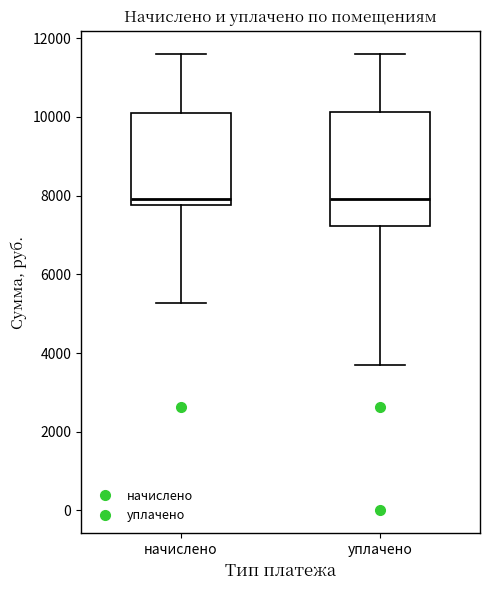

Comparing the boxes themselves (not the whiskers), which one is the tallest?

уплачено